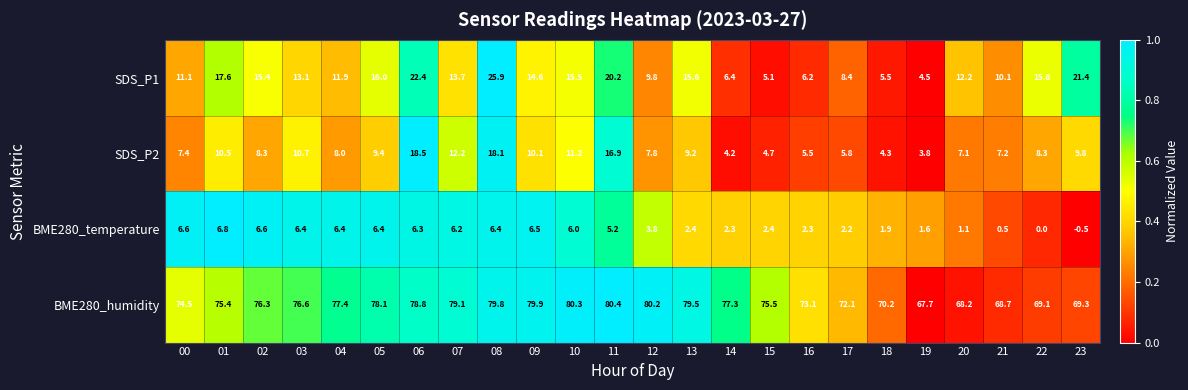

What is the total value across all series at 22?

93.2